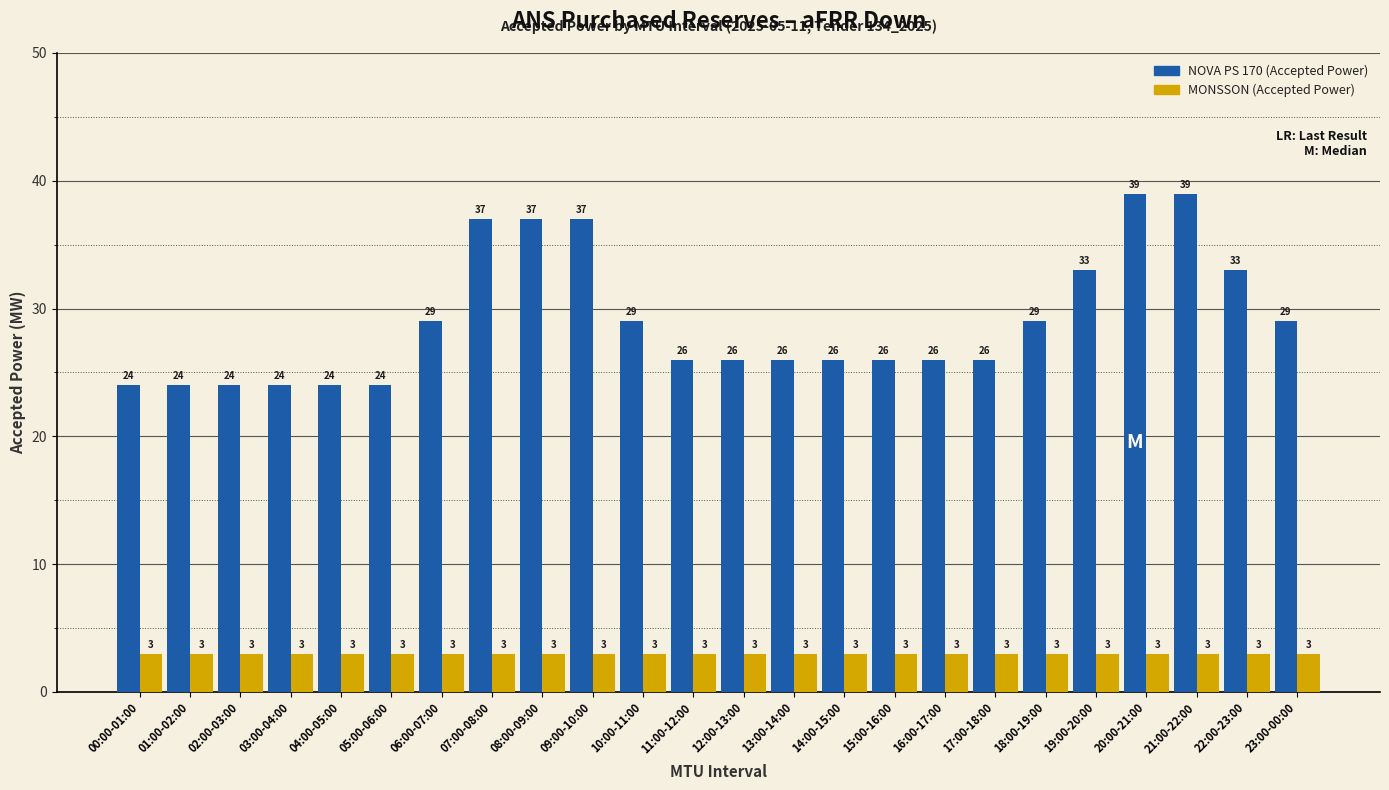

What is the maximum value shown in the chart?

39